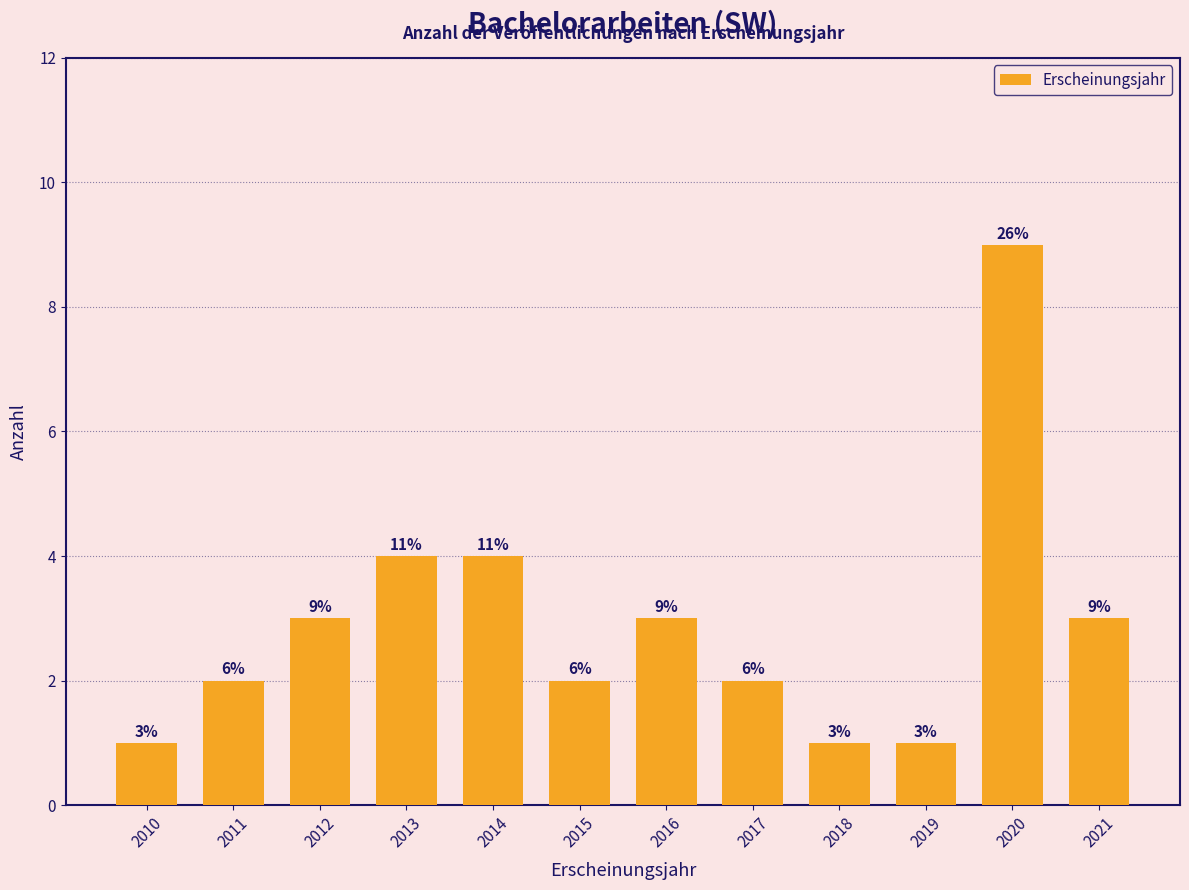

Reading left to right, transcribe all the data shown in this chart.

1	2	3	4	4	2	3	2	1	1	9	3